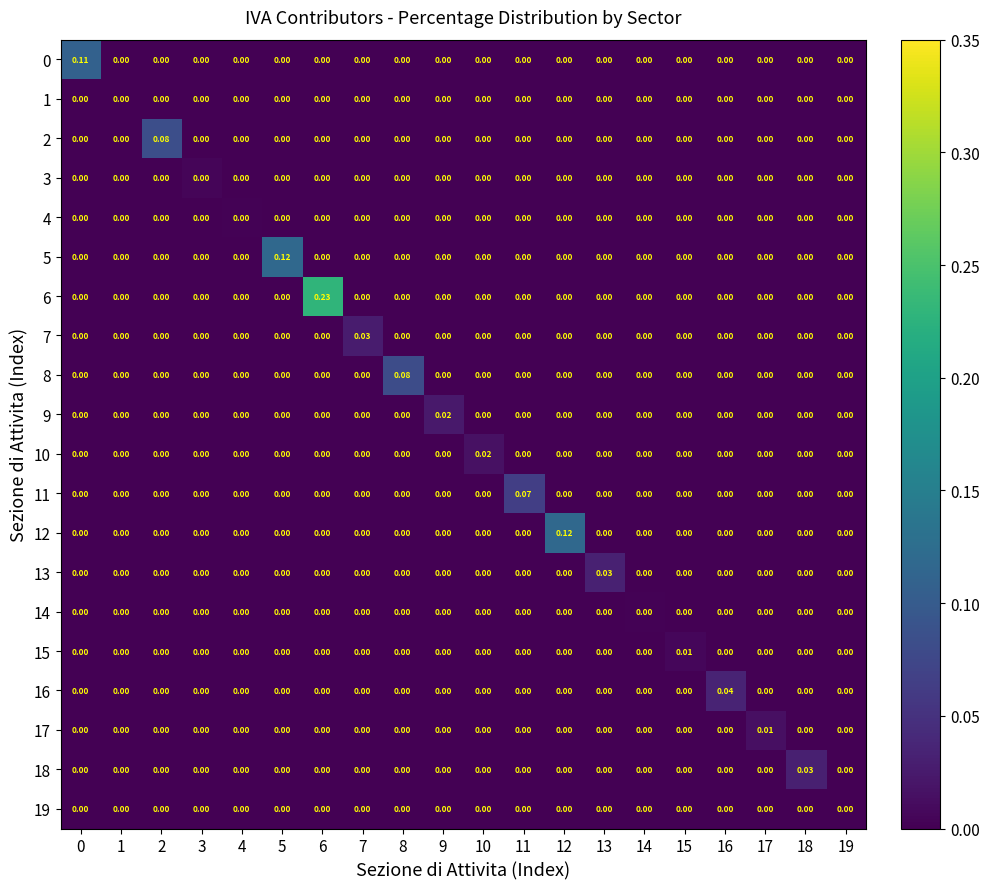

What is the total value across all series at 0?

0.1